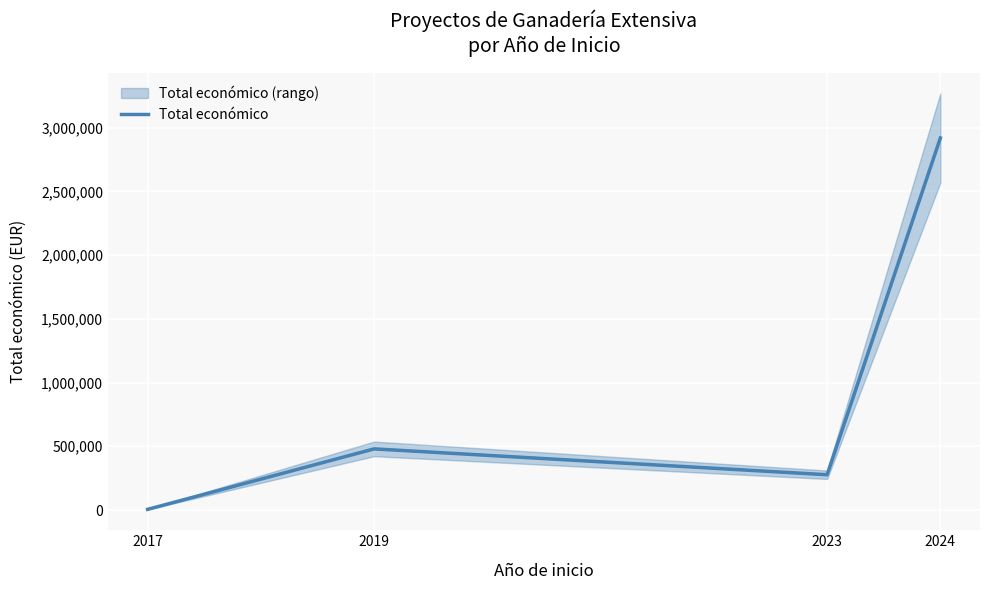

List the labels in order of value, largest first.

2024, 2019, 2023, 2017